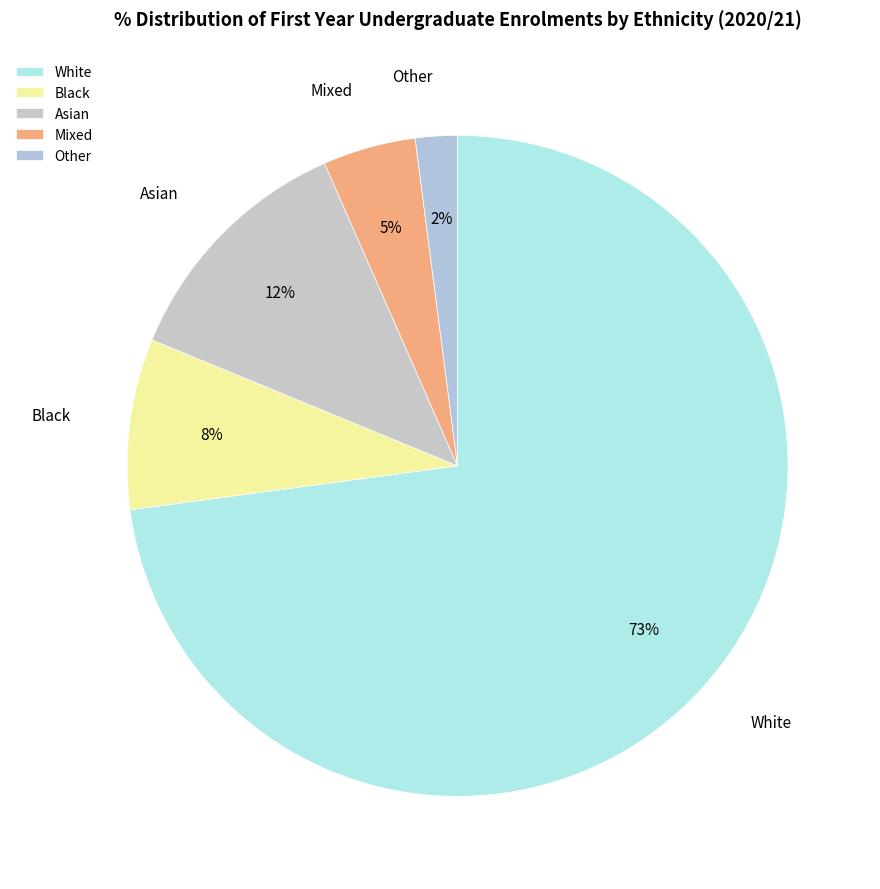

To the nearest percent, what is the combined percentage of Asian and Mixed?

17%